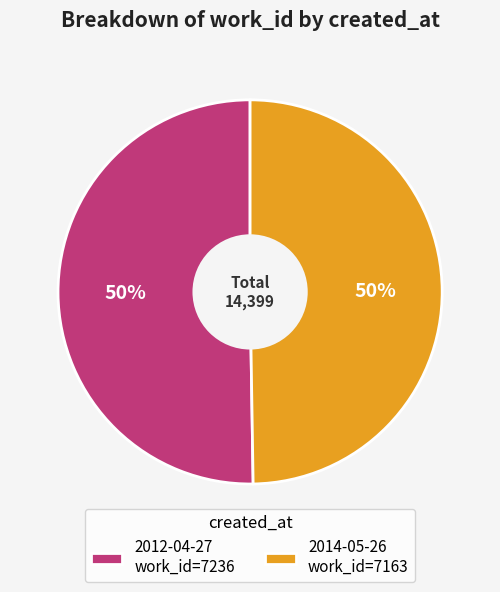

Is it true that 2014-05-26 is 50% of the pie?

True